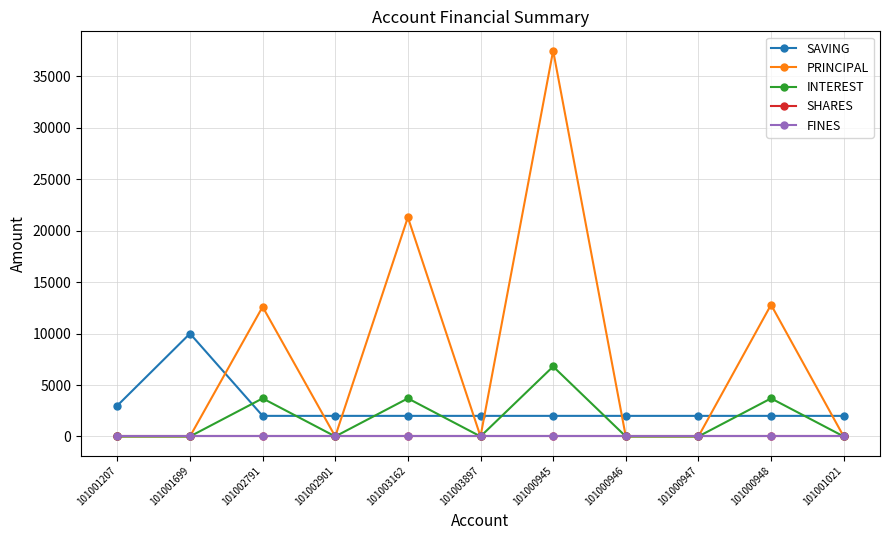

What is the sum of the INTEREST values at 101000948 and 101003897?

3700